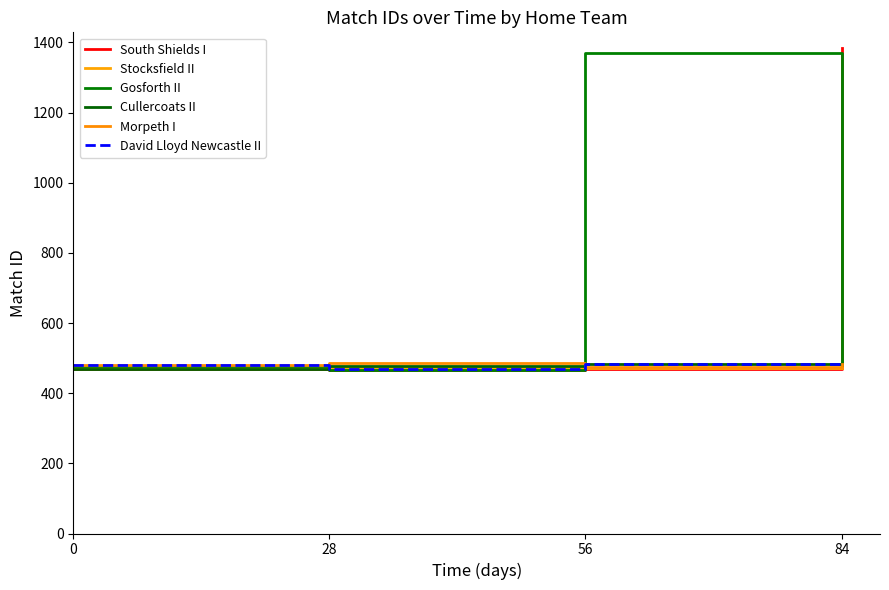

What is the sum of the David Lloyd Newcastle II values at 56 and 0?

963